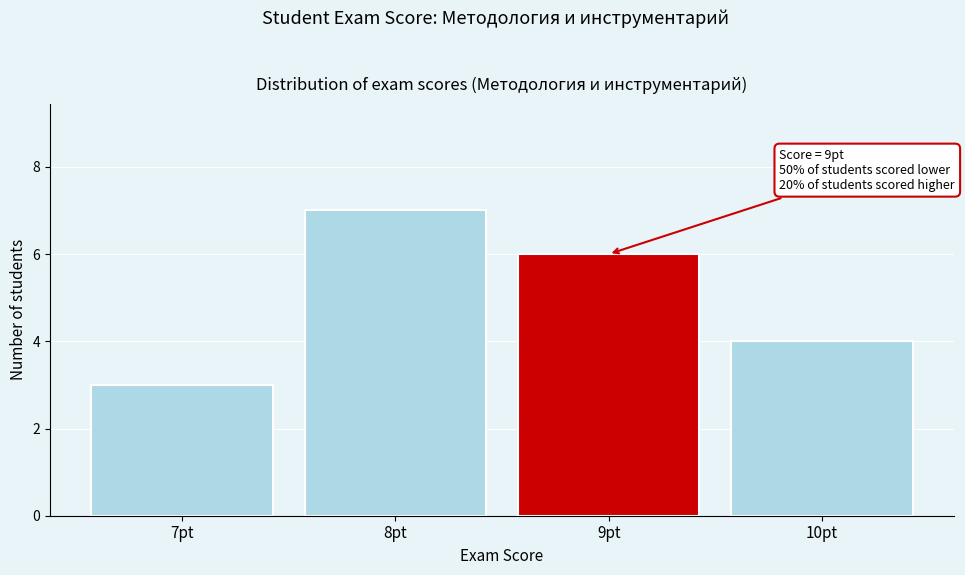

Reading left to right, transcribe all the data shown in this chart.

7pt=3	8pt=7	9pt=6	10pt=4